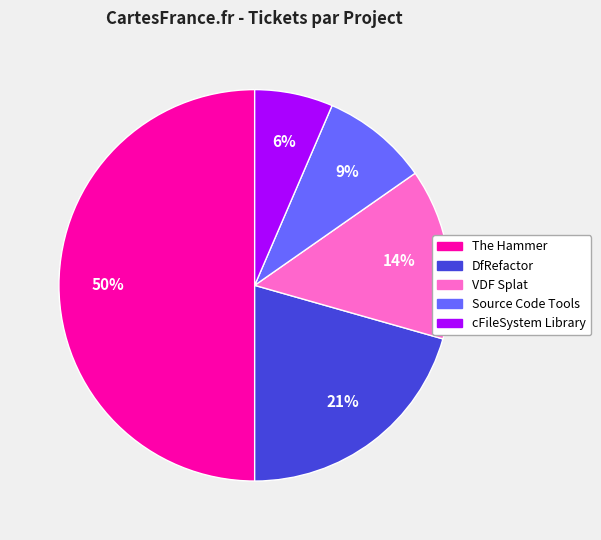

Approximately how many times larger is the value at cFileSystem Library compared to The Hammer?

0.1